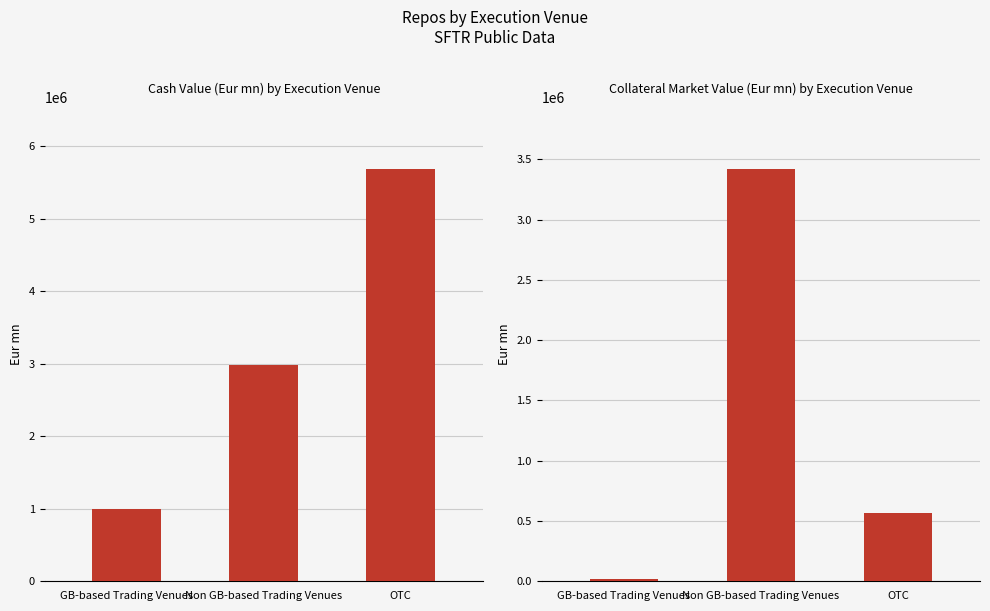

How many values in the Cash Value (Eur mn) series exceed 2981896?

2